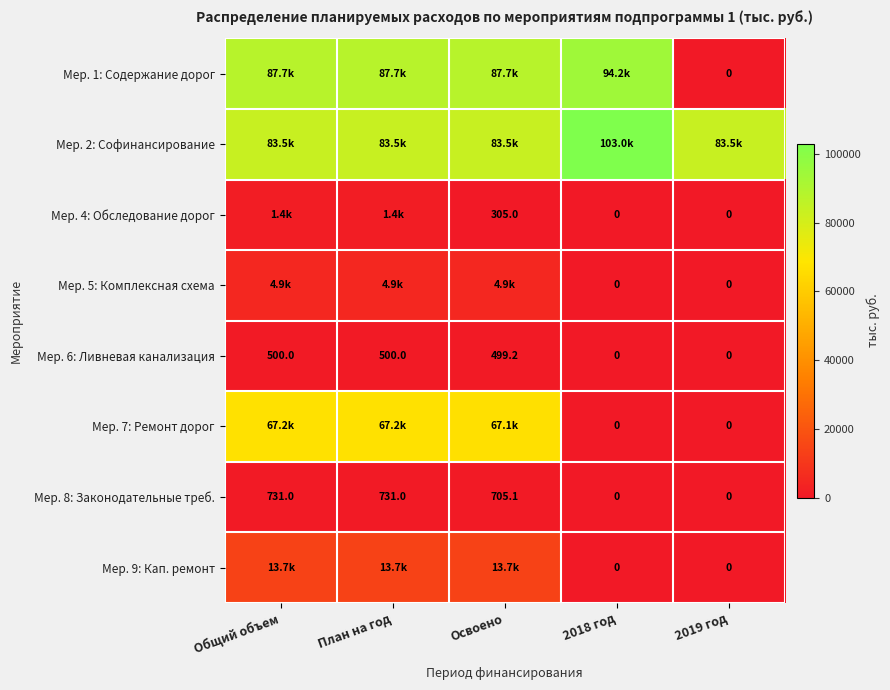

What is the difference between the maximum and minimum values in the Мер. 8: Законодательные треб. series?

731.0